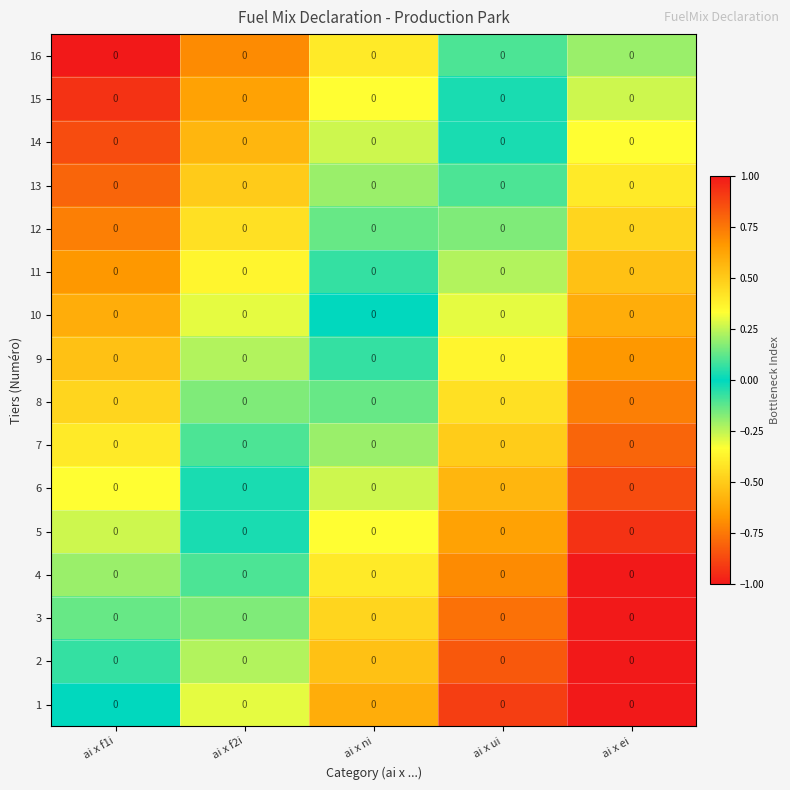

Rank the series at ai x ei from highest to lowest value.

16, 15, 14, 13, 12, 11, 10, 9, 8, 7, 6, 5, 1, 2, 3, 4